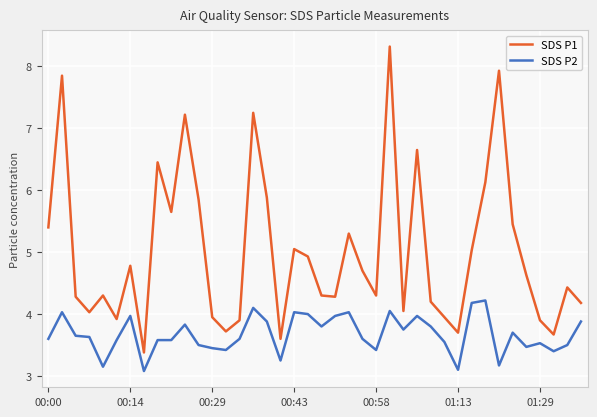

True or false: SDS P2 and SDS P1 cross at least once.

False